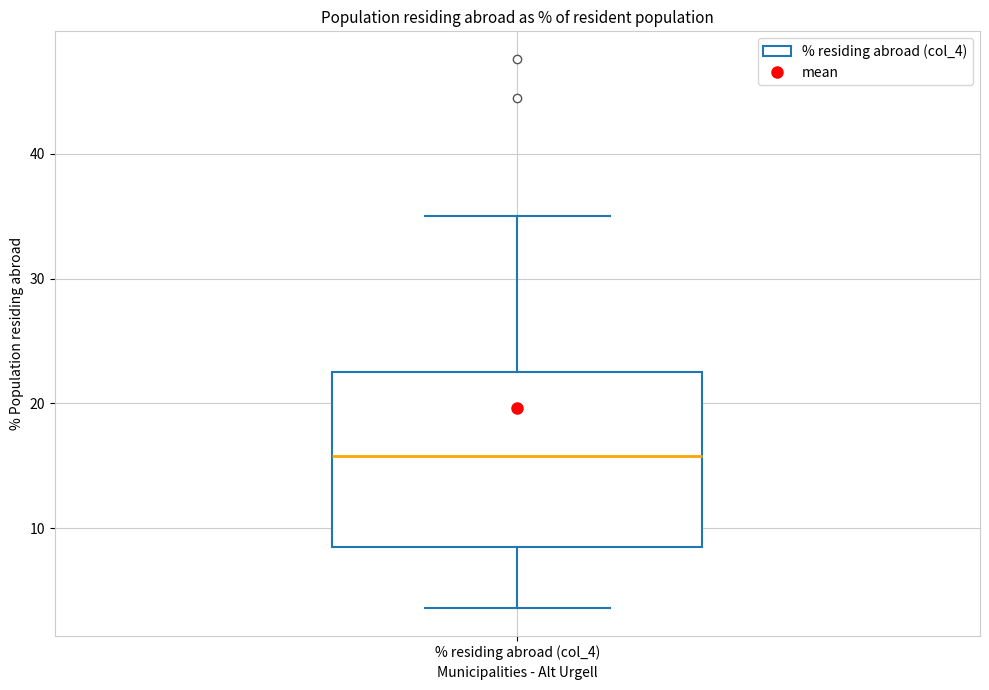

Where is the upper edge of the box for % residing abroad (col_4) on the y-axis? The values are not printed on the chart, so give them approximately, as read against the axis.

23